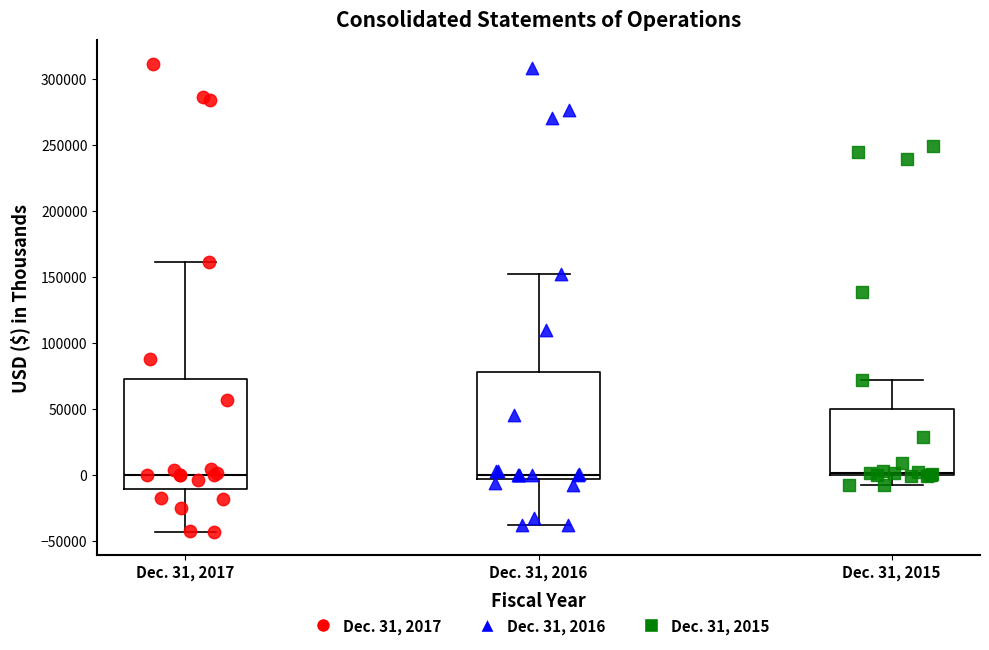

Where is the upper edge of the box for Dec. 31, 2017 on the y-axis? The values are not printed on the chart, so give them approximately, as read against the axis.

75000